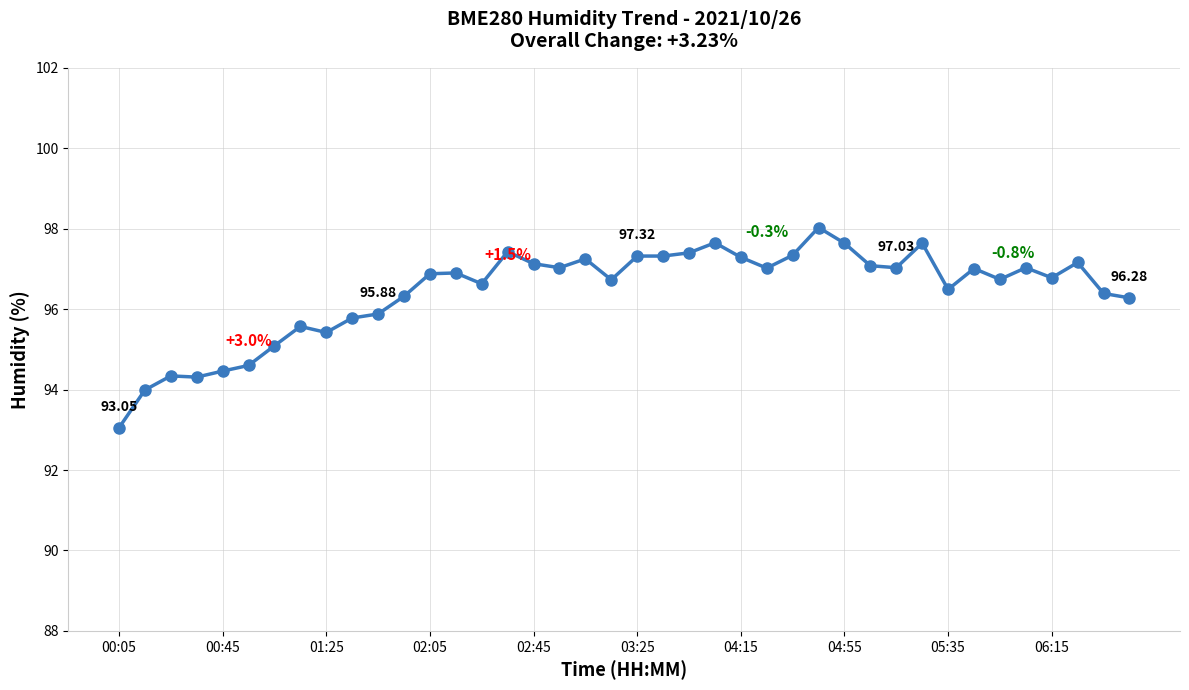

What is the average value?

96.4